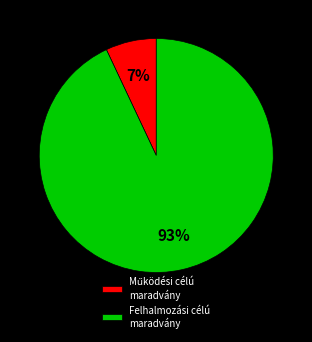

How many slices are in this pie chart?

2